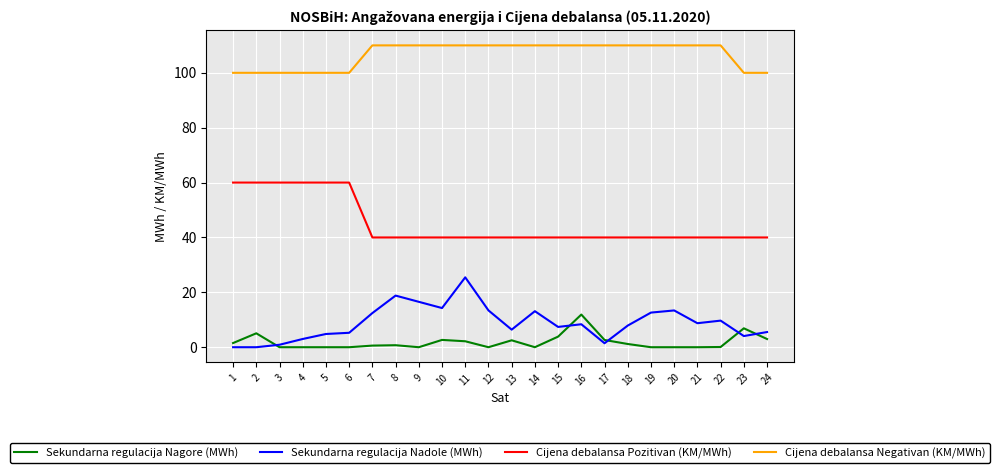

Is it true that Cijena debalansa Pozitivan (KM/MWh) equals 82.2 at 1?

False